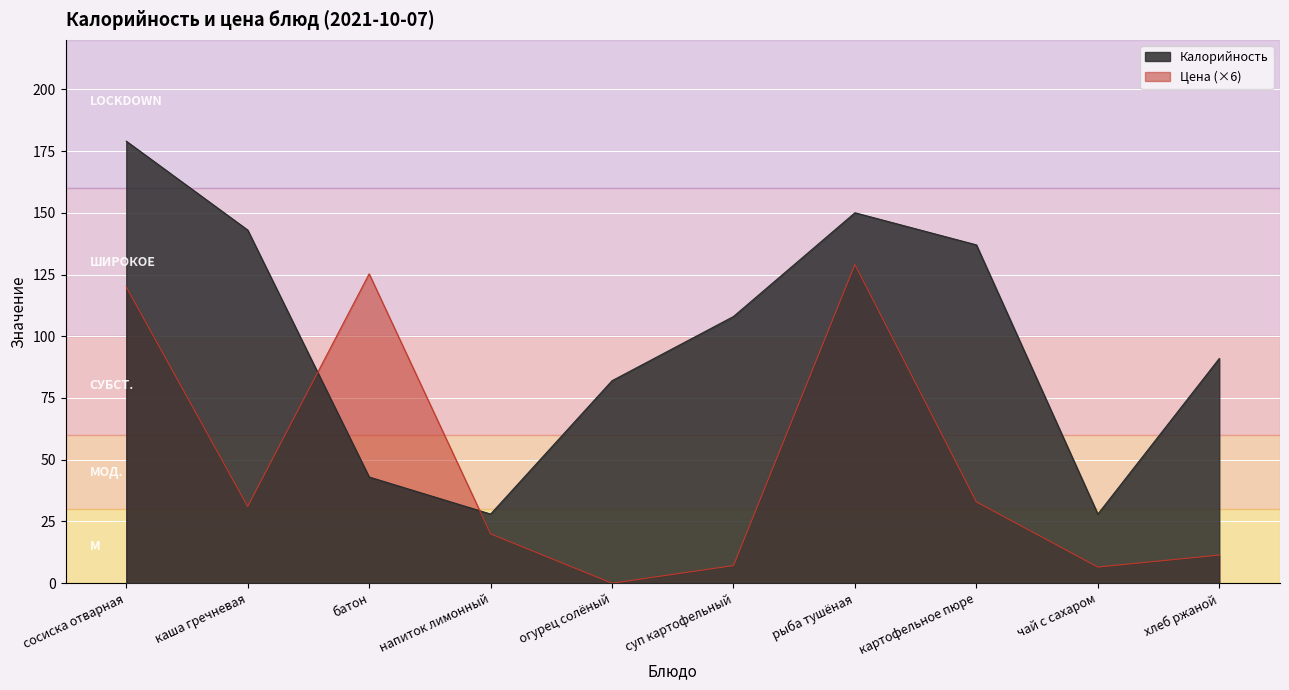

Does the chart display data point markers on the line(s)?

No